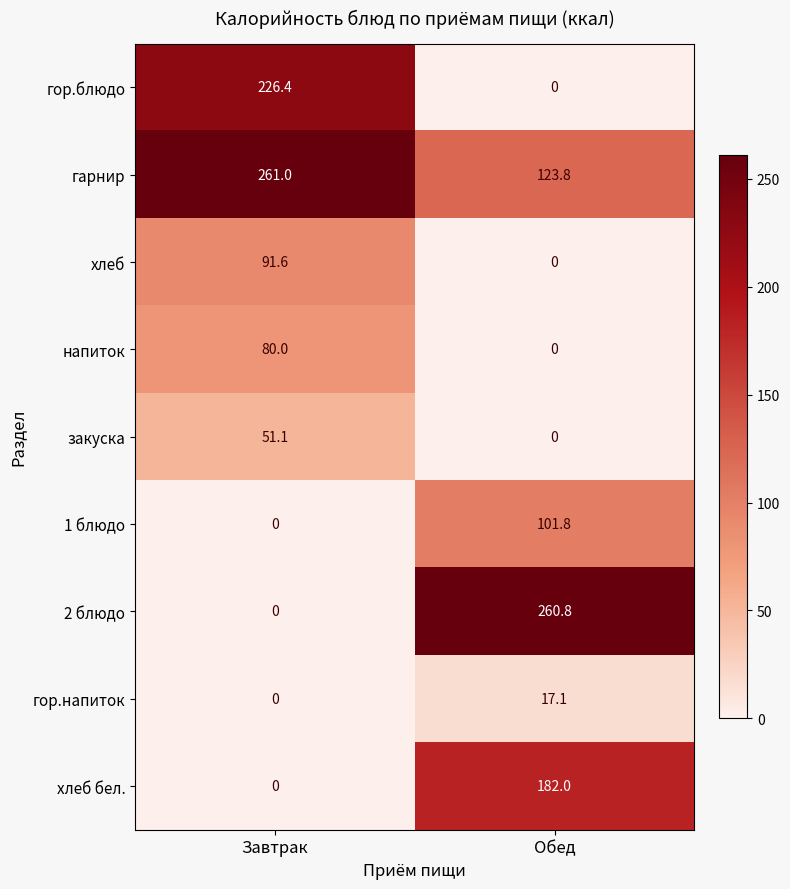

Reading left to right, extract all data points from this chart.

гор.блюдо: Завтрак=226.4	Обед=0.0
гарнир: Завтрак=261.0	Обед=123.8
хлеб: Завтрак=91.6	Обед=0.0
напиток: Завтрак=80.0	Обед=0.0
закуска: Завтрак=51.1	Обед=0.0
1 блюдо: Завтрак=0.0	Обед=101.8
2 блюдо: Завтрак=0.0	Обед=260.8
гор.напиток: Завтрак=0.0	Обед=17.1
хлеб бел.: Завтрак=0.0	Обед=182.0